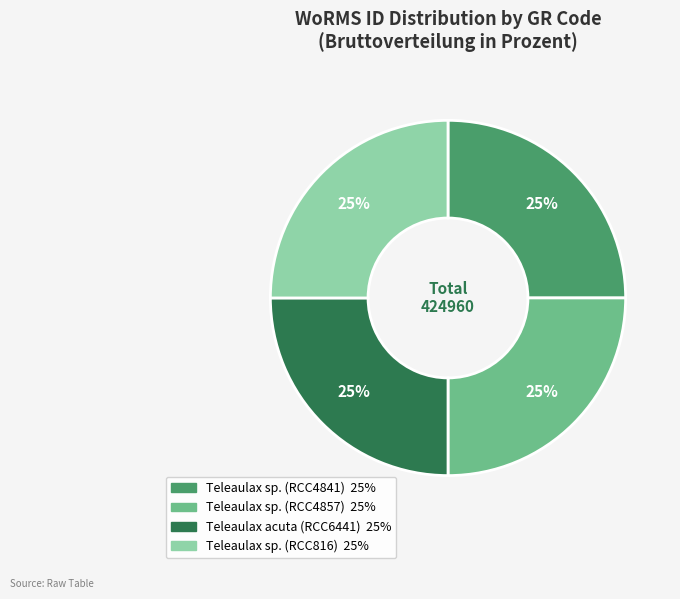

How many slices are in this pie chart?

4